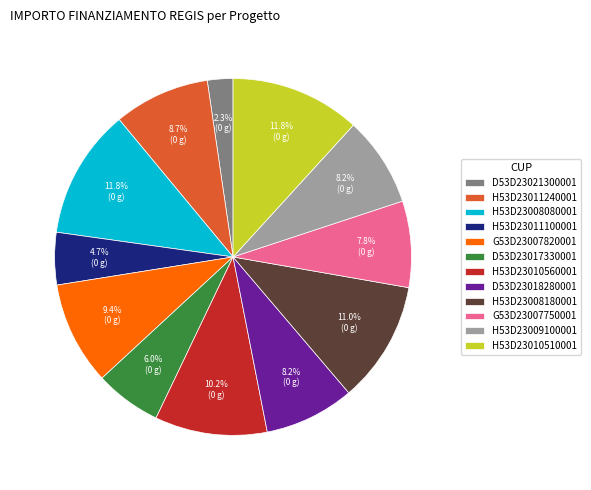

Combined, do H53D23008180001 and H53D23010510001 account for over 50%?

No